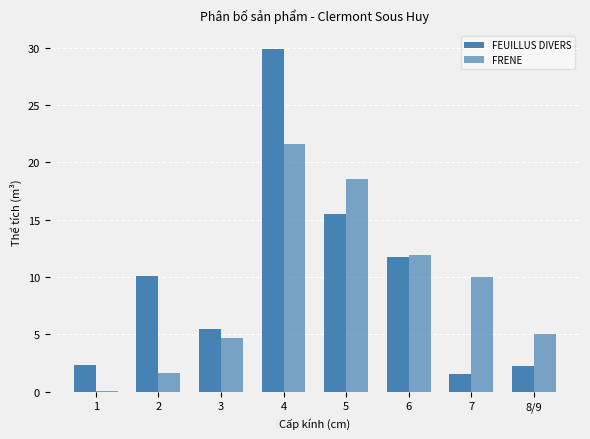

Which series has the widest spread of values?

FEUILLUS DIVERS